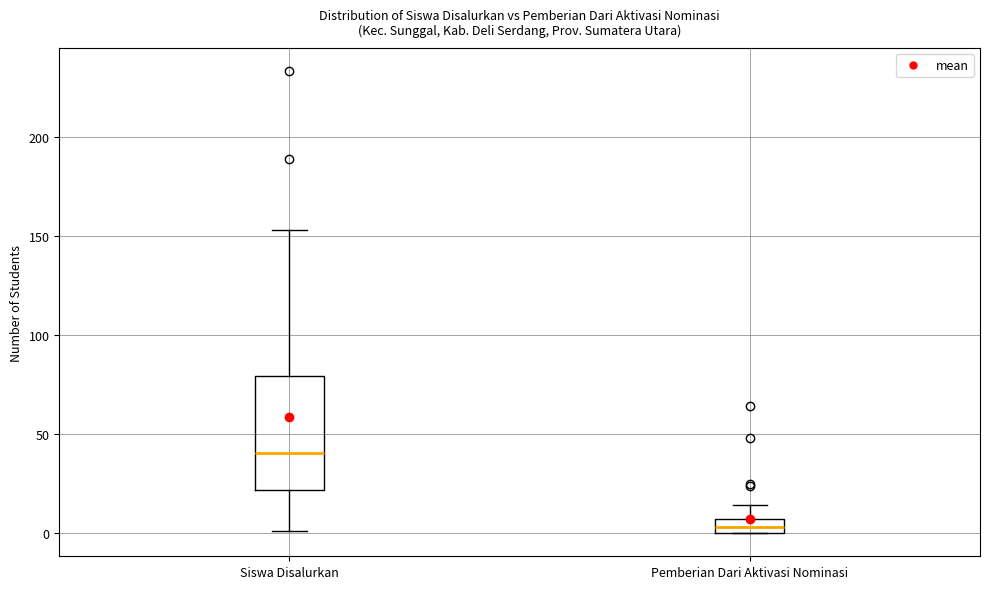

Which box has the highest median line?

Siswa Disalurkan